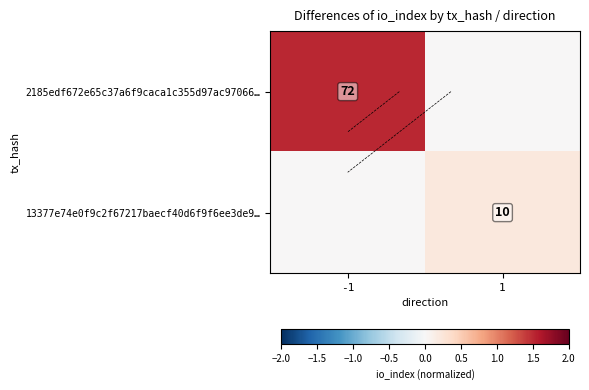

Where does the 2185edf672e65c37a6f9caca1c355d97ac97066… series first go above 1?

-1